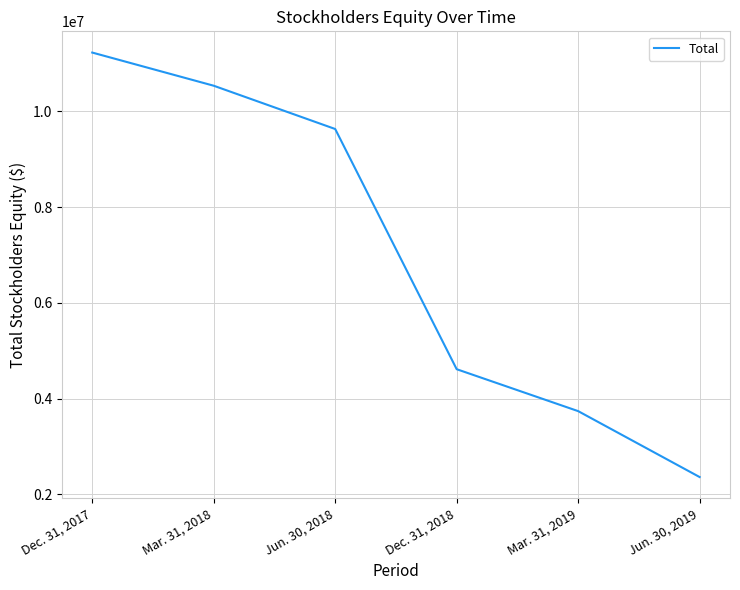

Which has a higher value, Mar. 31, 2018 or Dec. 31, 2017?

Dec. 31, 2017